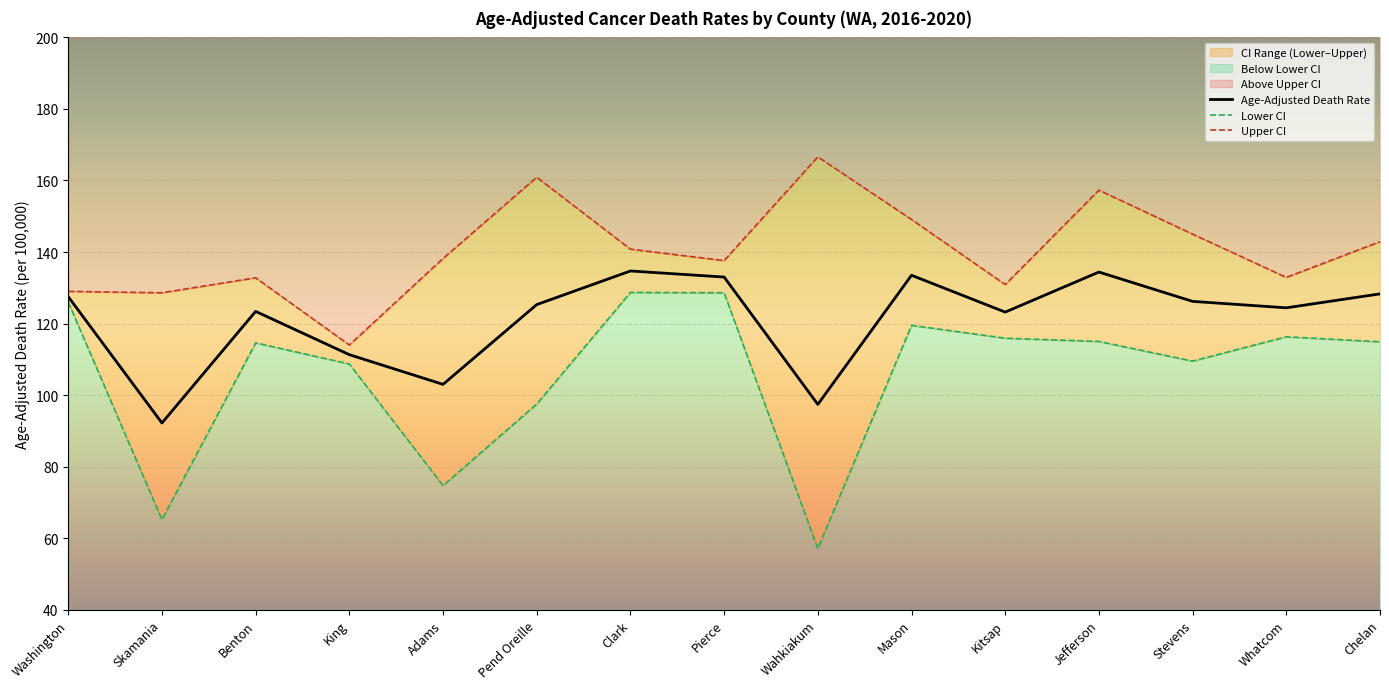

What position from the left is Chelan?

15